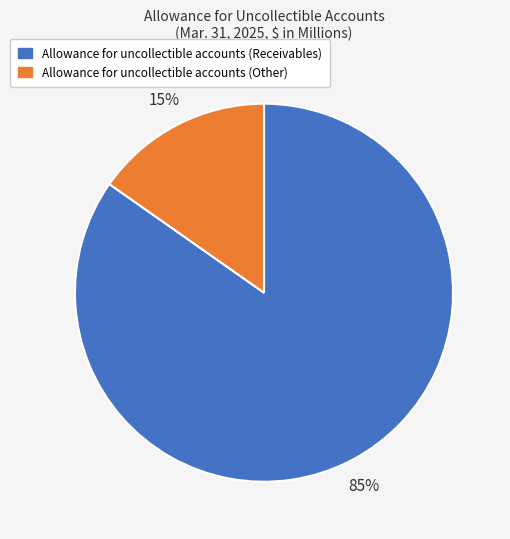

How many segments does this pie chart have?

2